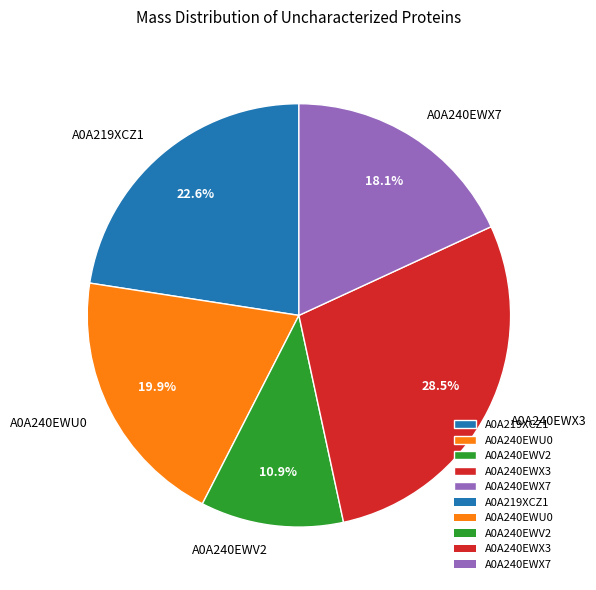

To the nearest percent, what portion does A0A240EWV2 represent?

11%